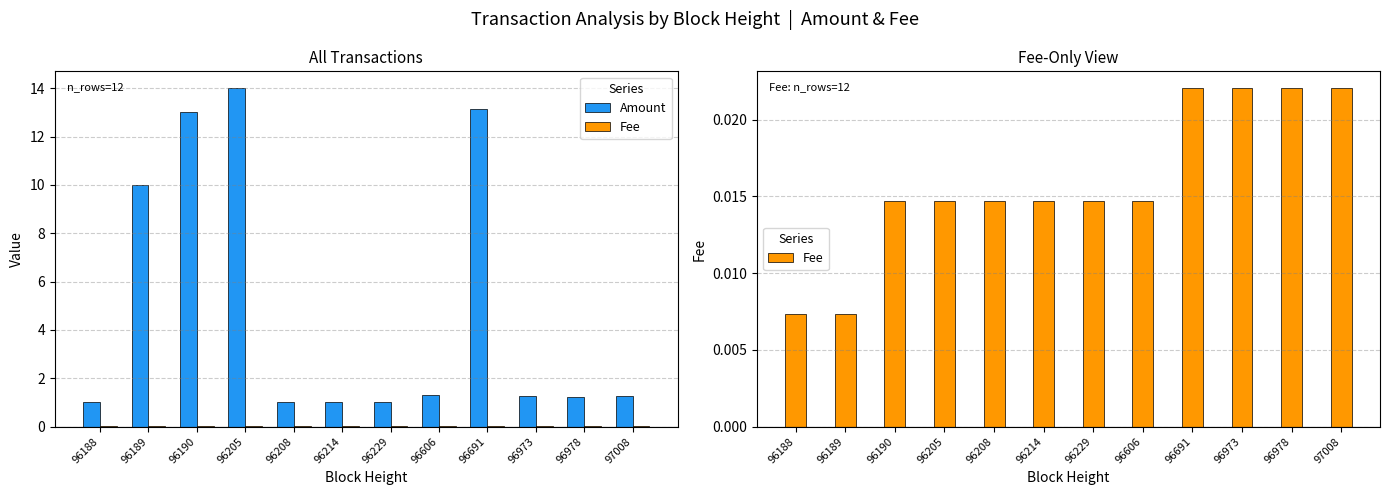

Which category has the highest value in the Amount series?

96205